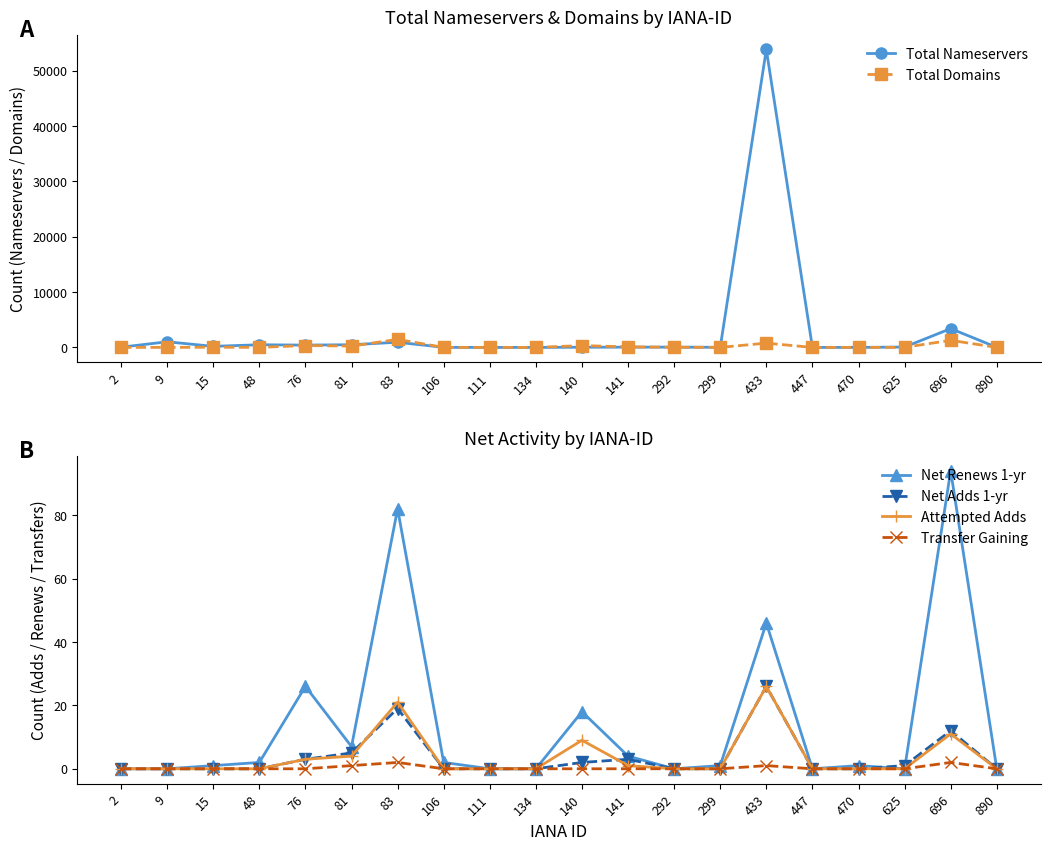

What is the value of the Net Adds 1-yr point at the 15th from the left?

26